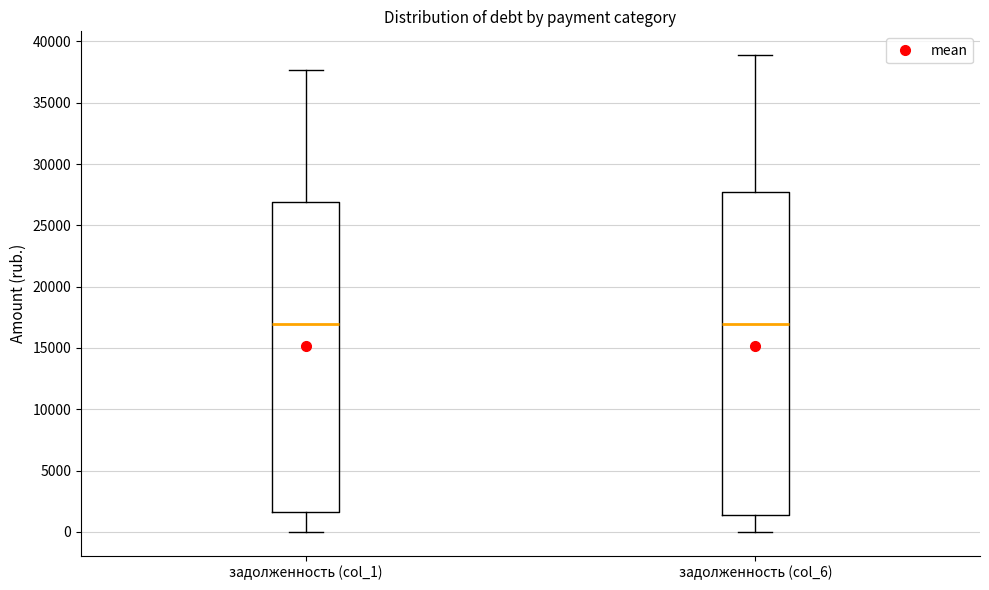

Reading left to right, transcribe this box plot: for each box, give where its median line is, the range the box spans, and where its two whiskers end, as read against the y-axis. The values are not printed on the chart, so give them approximately, as read against the axis.

задолженность (col_1): median 17000, box 1500 to 27000, whiskers 0 to 37500
задолженность (col_6): median 17000, box 1500 to 27500, whiskers 0 to 39000